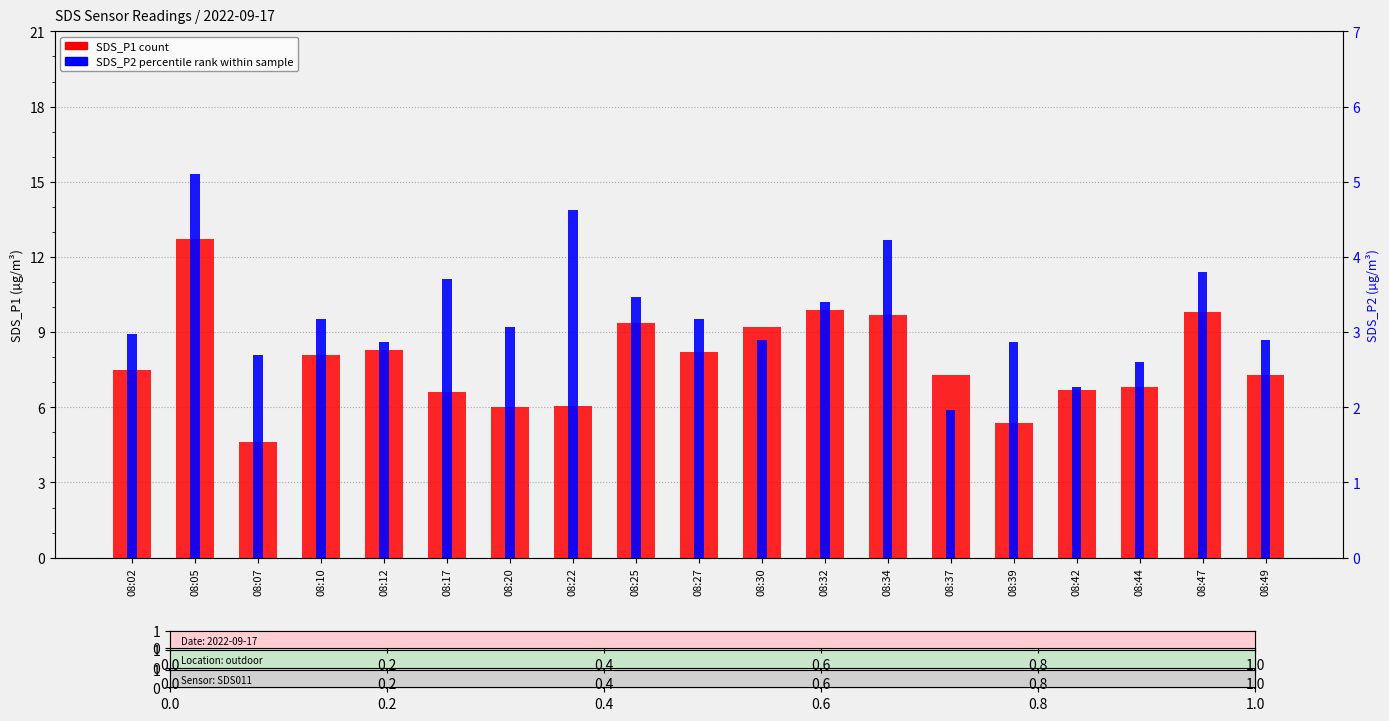

What is the maximum value for SDS_P2 (percentile rank)?

5.1